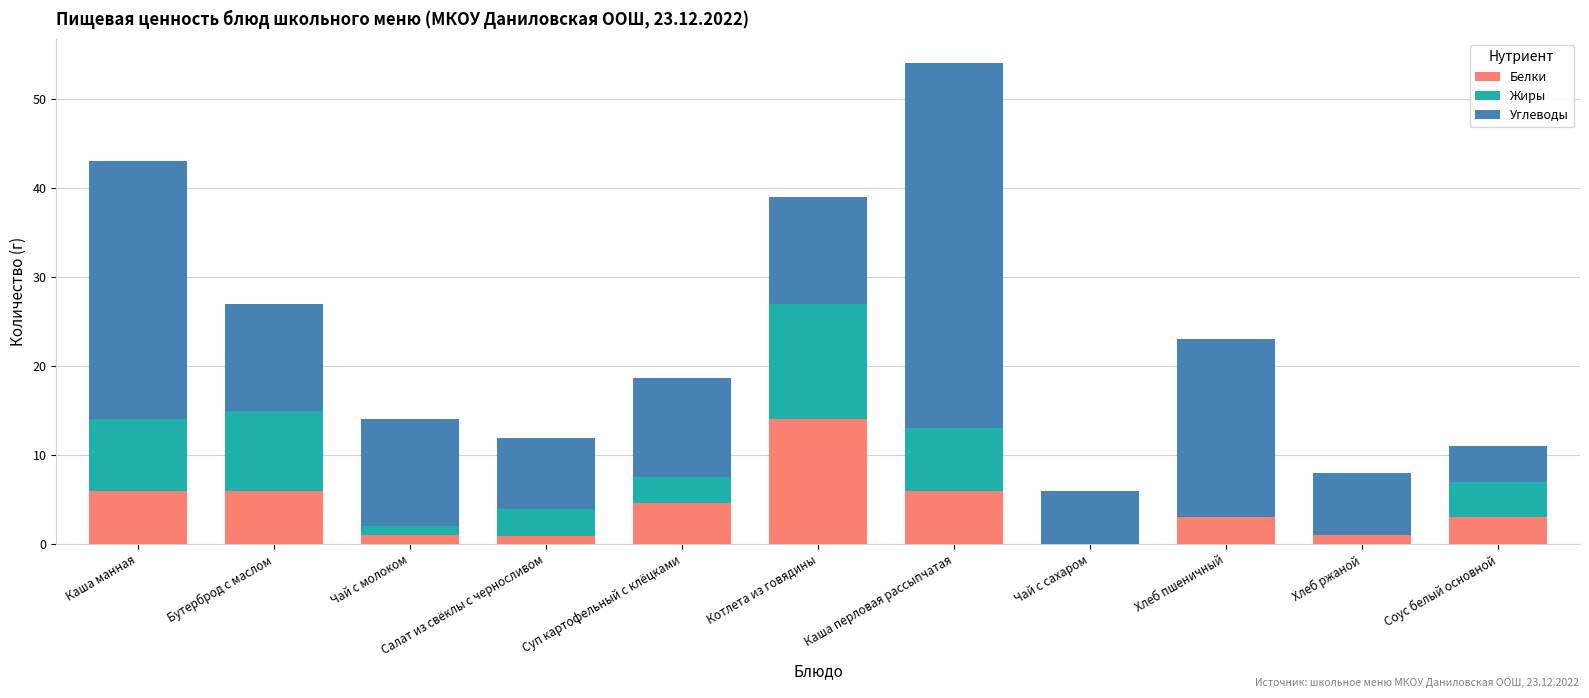

Read the Белки value at Суп картофельный с клёцками.

4.6